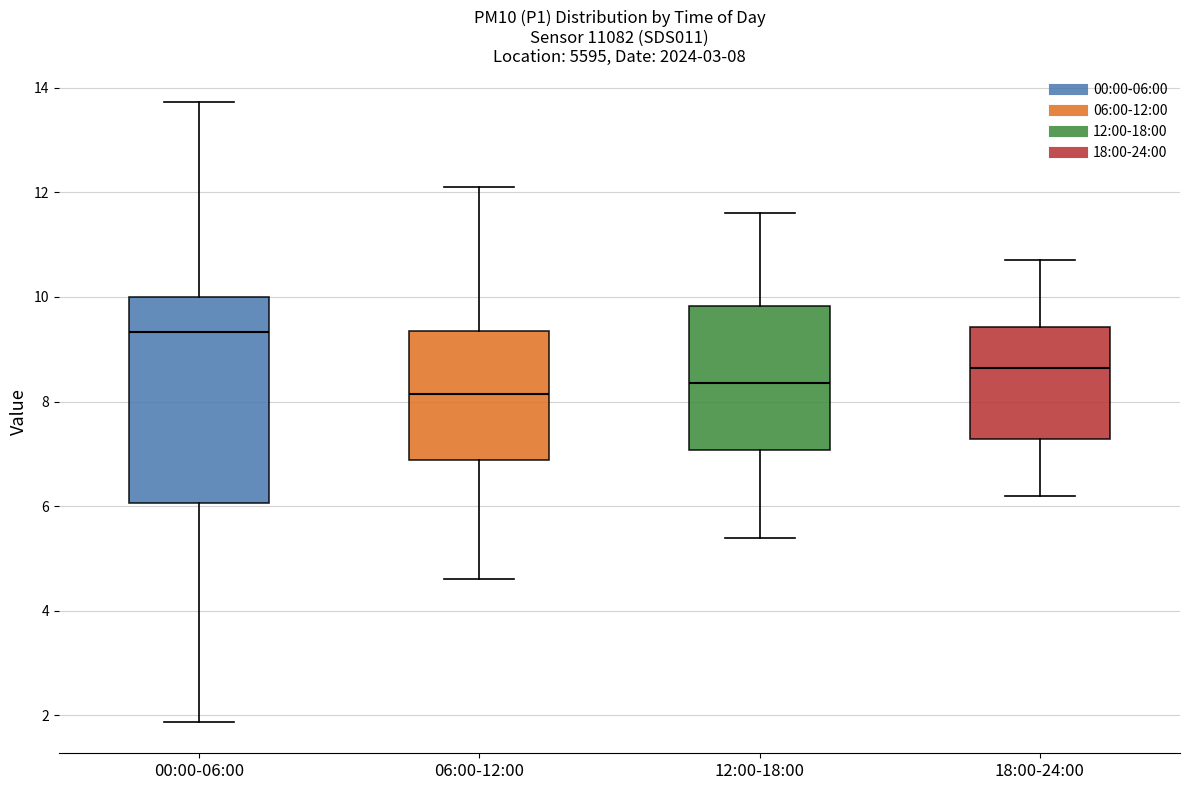

Which box is the tallest, from its lower edge to its upper edge?

00:00-06:00